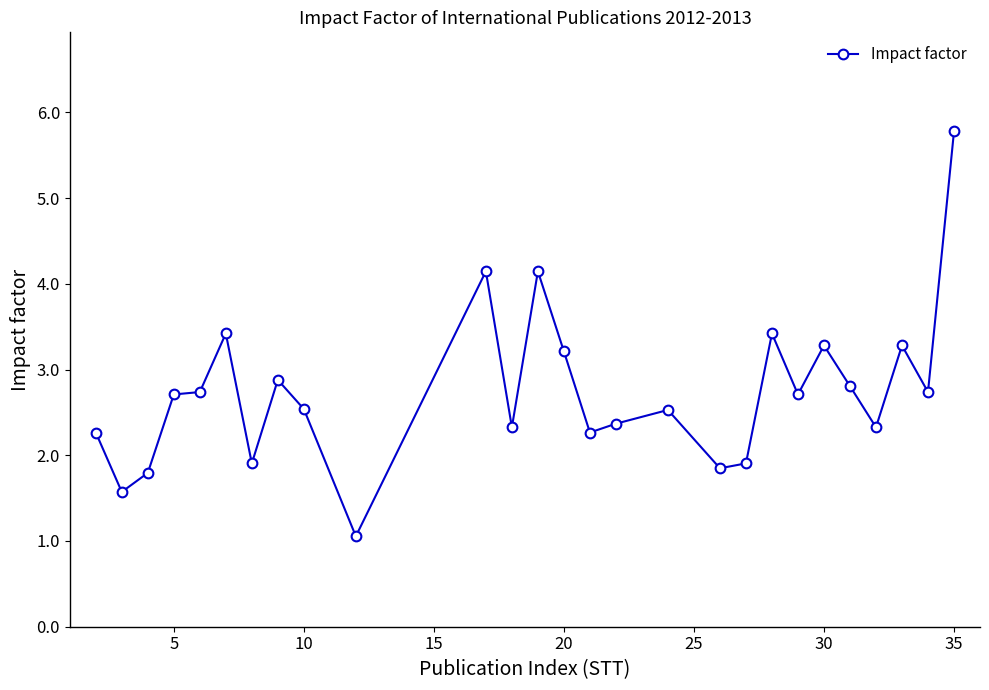

Reading left to right, extract all data points from this chart.

2.3	1.6	1.8	2.7	2.7	3.4	1.9	2.9	2.5	1.1	4.1	2.3	4.1	3.2	2.3	2.4	2.5	1.8	1.9	3.4	2.7	3.3	2.8	2.3	3.3	2.7	5.8